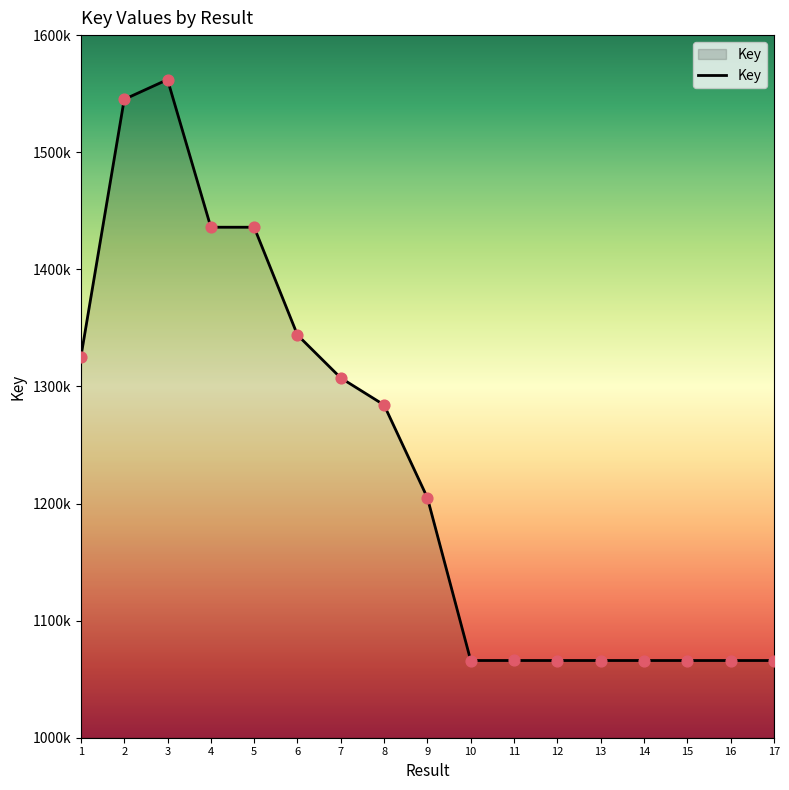

Which has a higher value, 8 or 2?

2